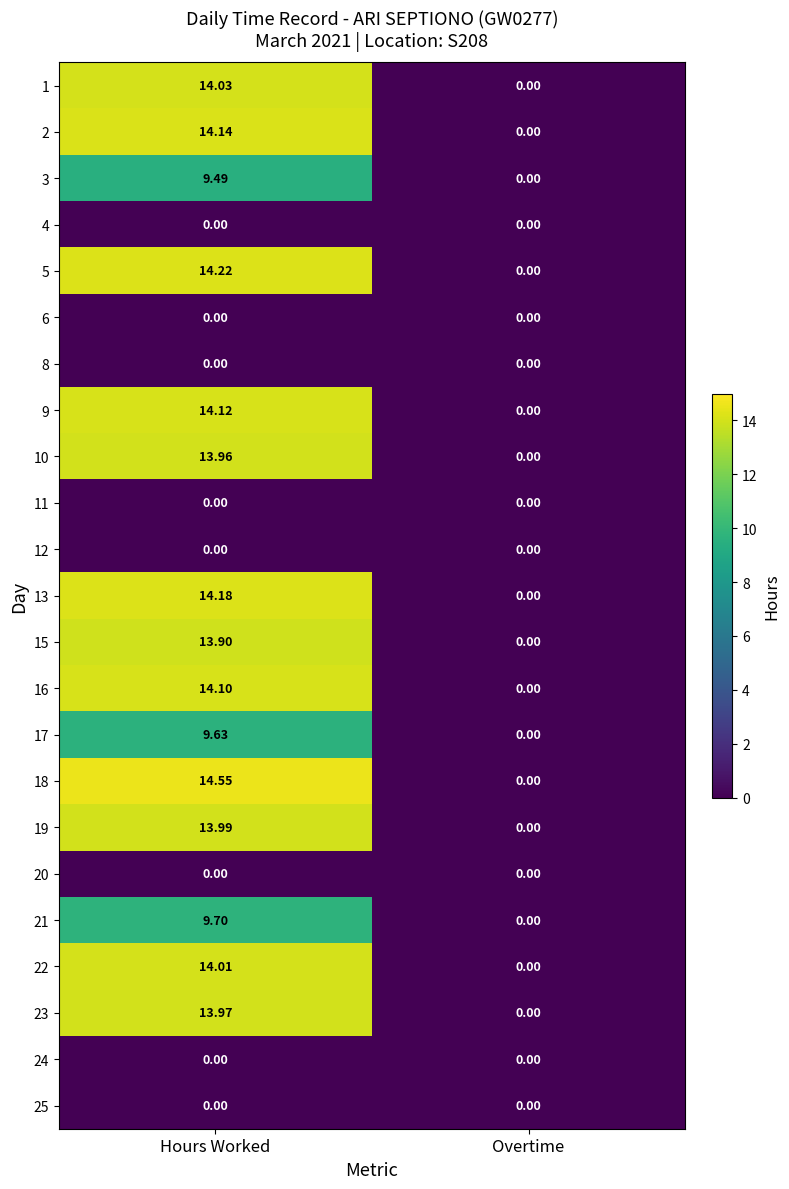

Rank the categories by 21 value from lowest to highest.

Overtime, Hours Worked